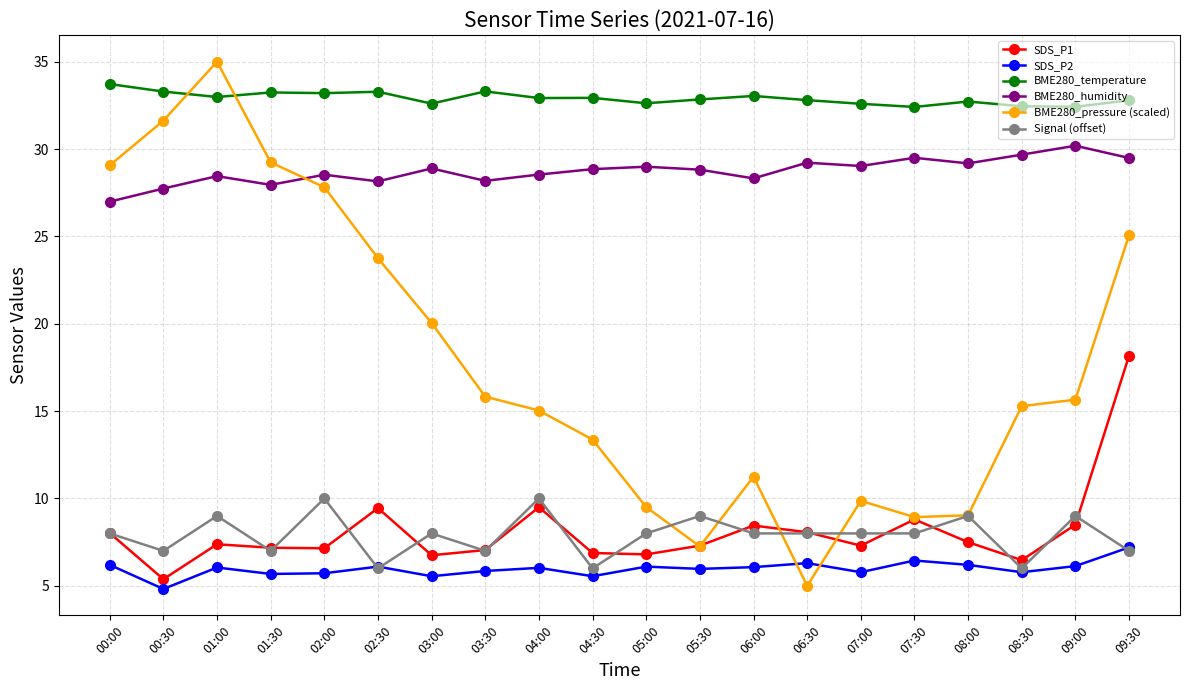

How many lines are shown in the chart?

6